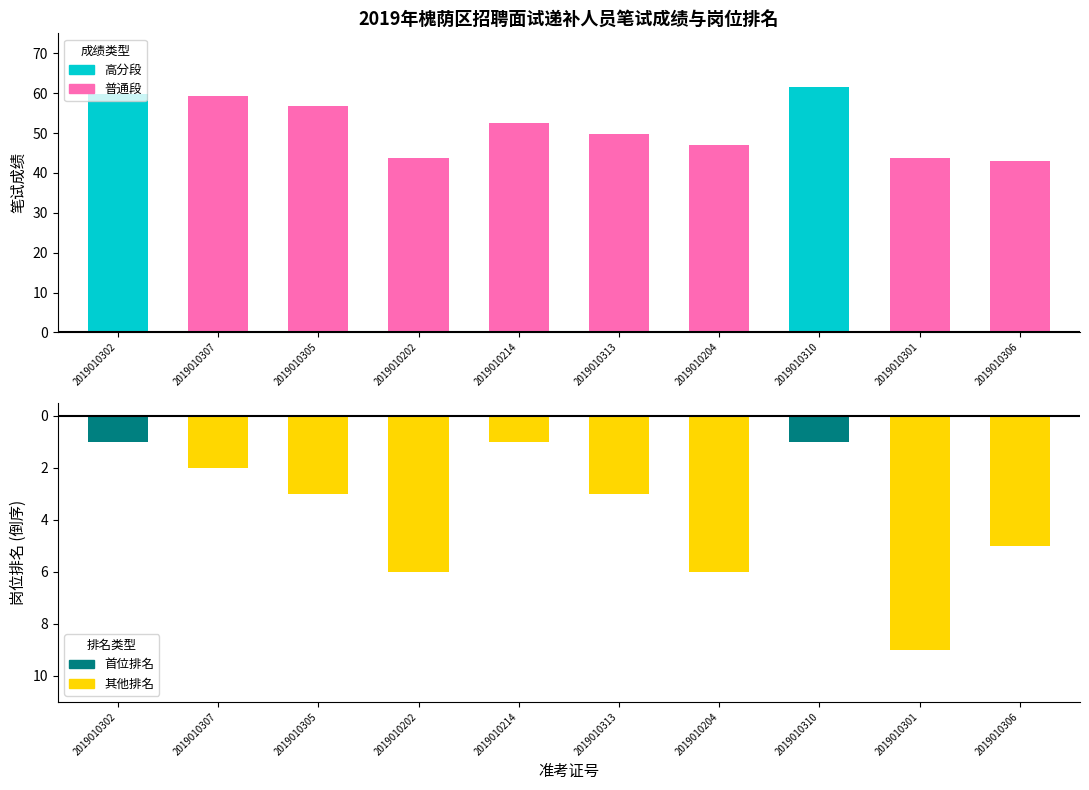

Which series has the largest total across all categories?

笔试成绩